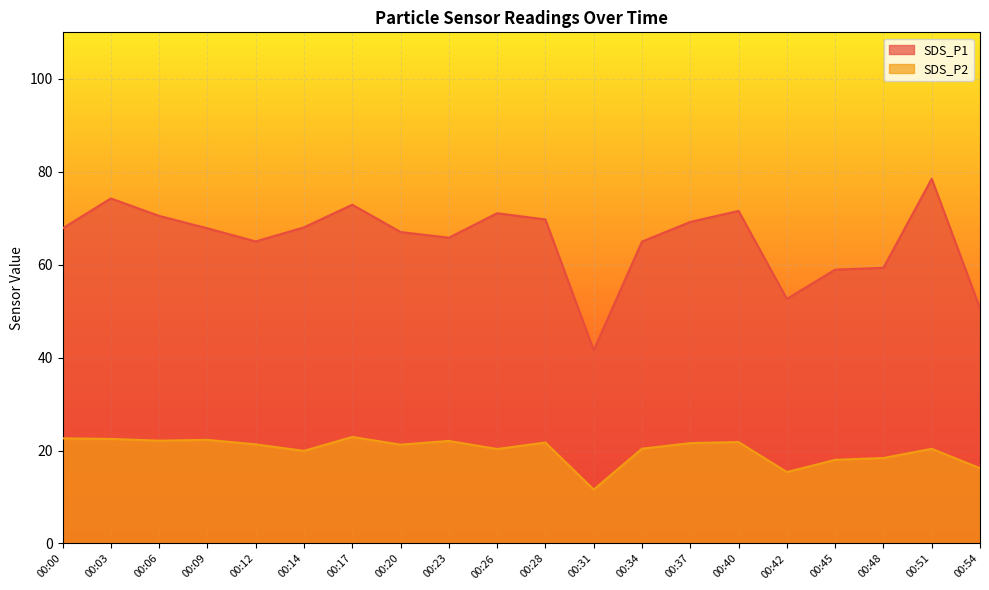

At which label does SDS_P1 reach its peak?

00:51